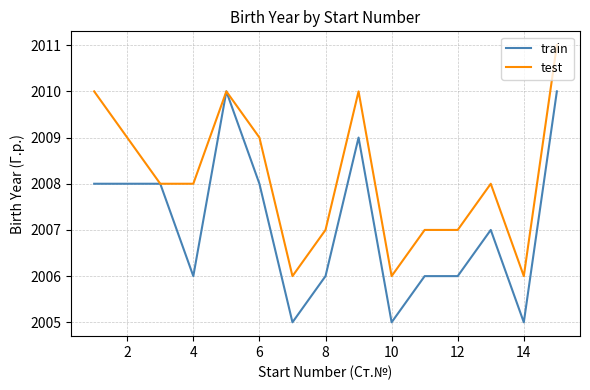

Which series has the largest total across all categories?

test